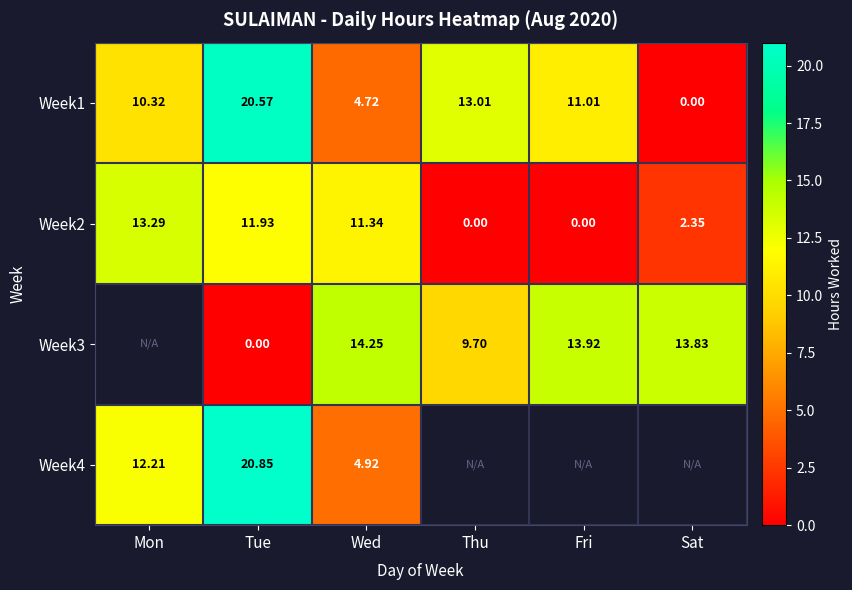

How many categories are shown in the chart?

6